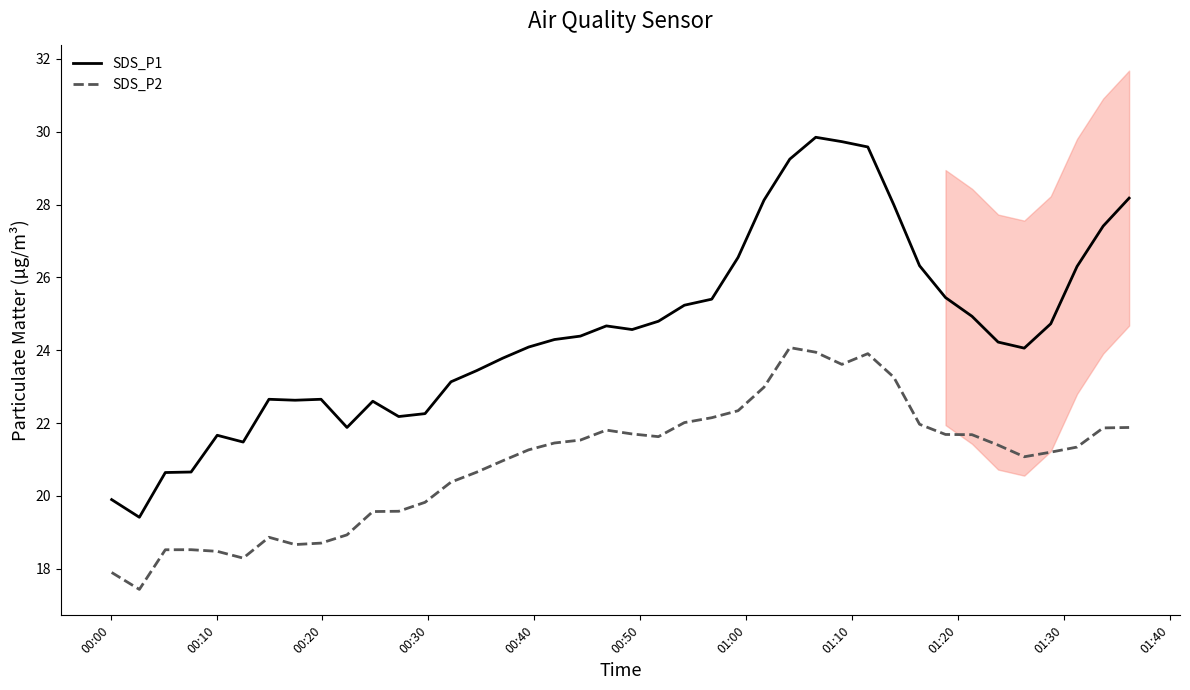

What is the lowest value of the SDS_P2 series?

17.4